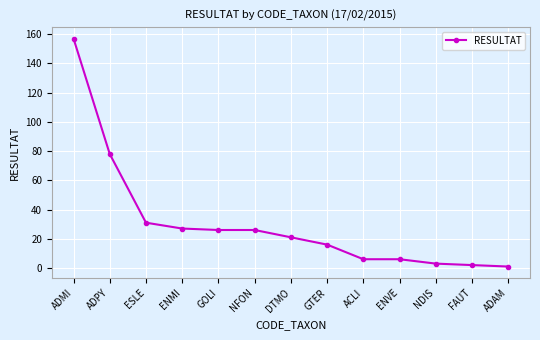

What is the maximum value shown in the chart?

157